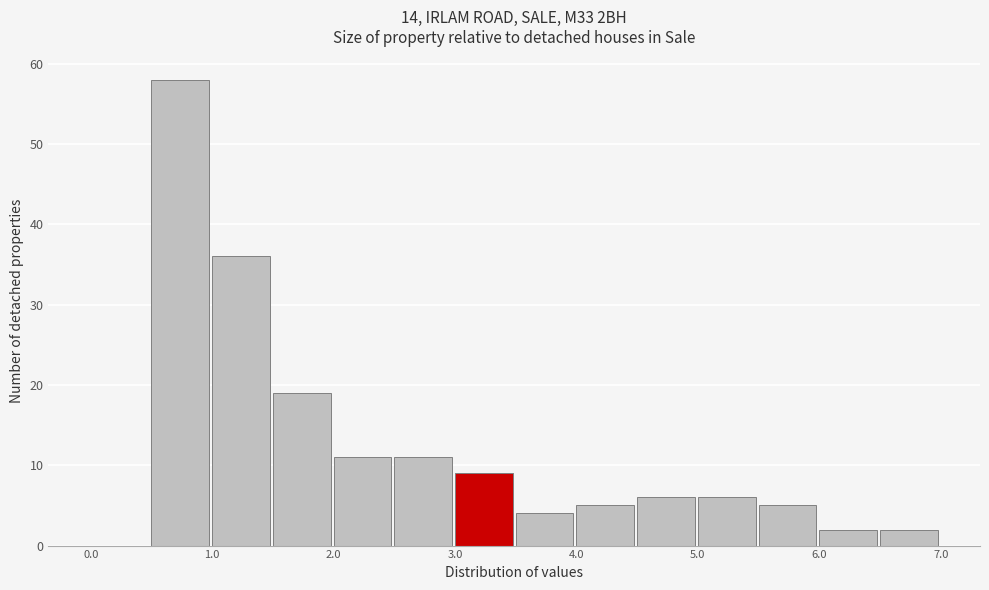

Which range on the x-axis has the tallest bar?

0.5 to 1.0